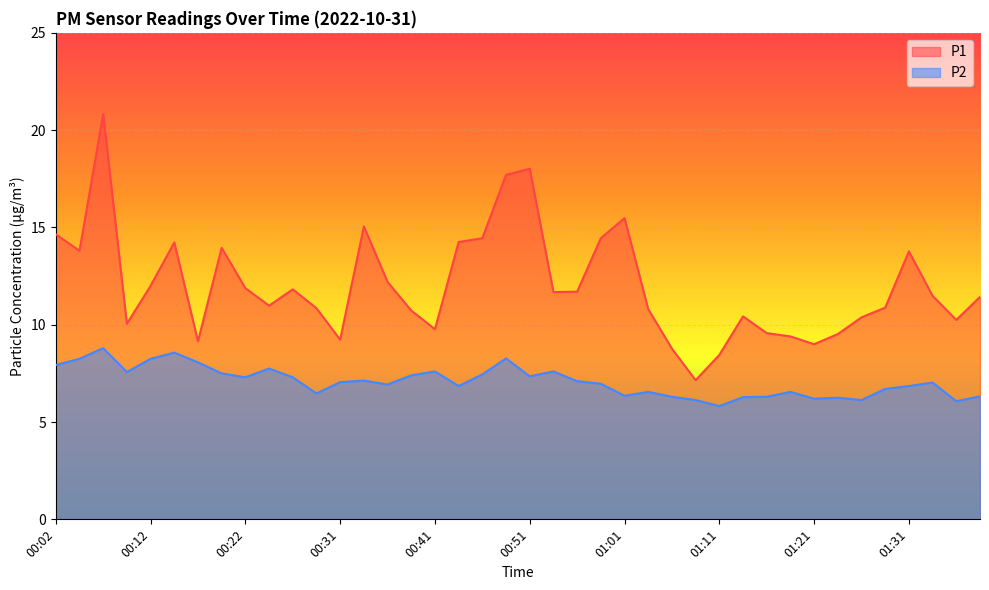

Between 01:33 and 00:07, which is larger?

00:07